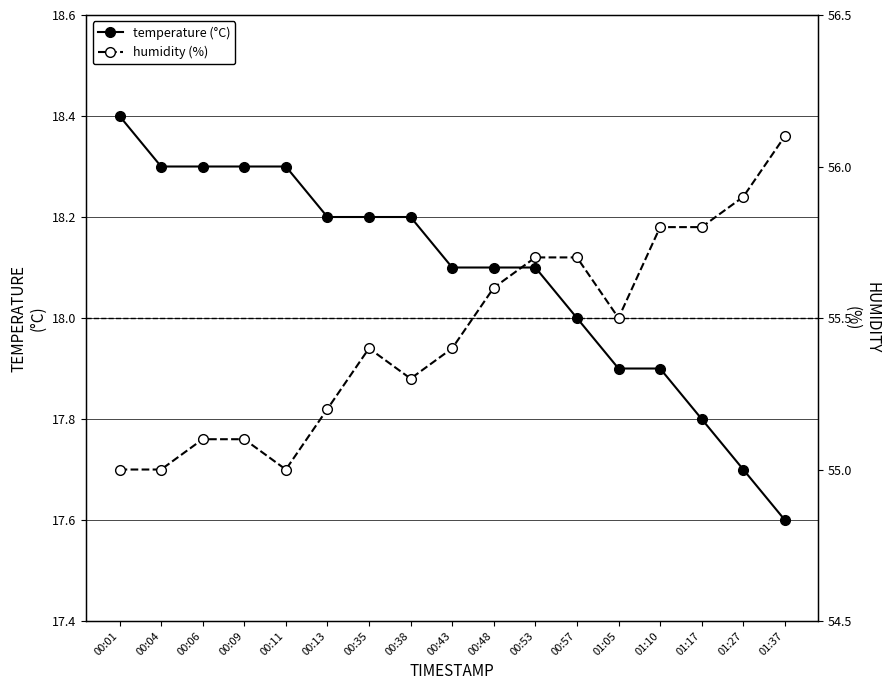

List the series in order of their overall mean, highest first.

humidity (%), temperature (°C)